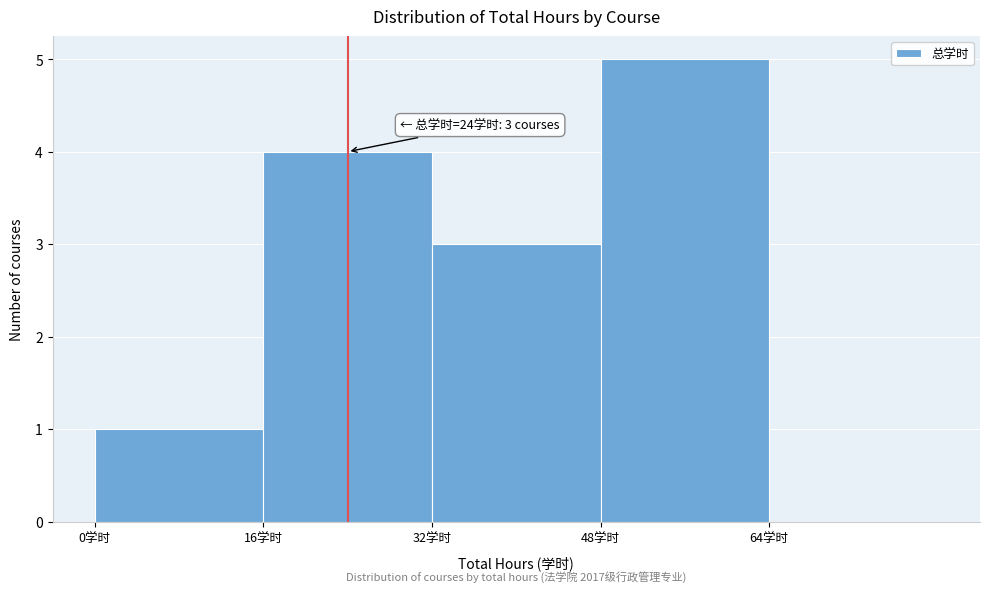

Over which range of the x-axis is the bar tallest?

48 to 64